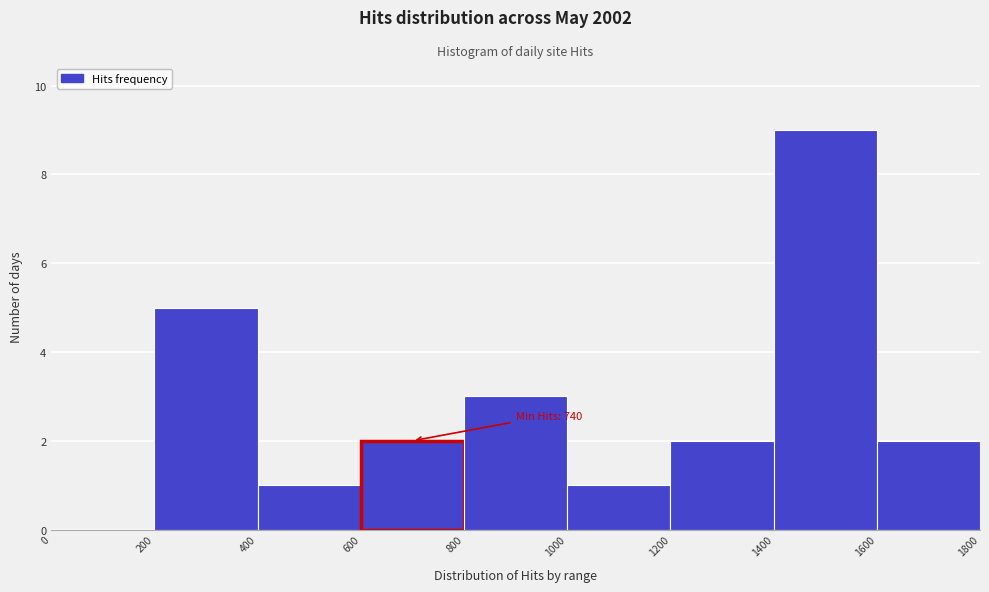

Over which range of the x-axis is the bar tallest?

1400 to 1600